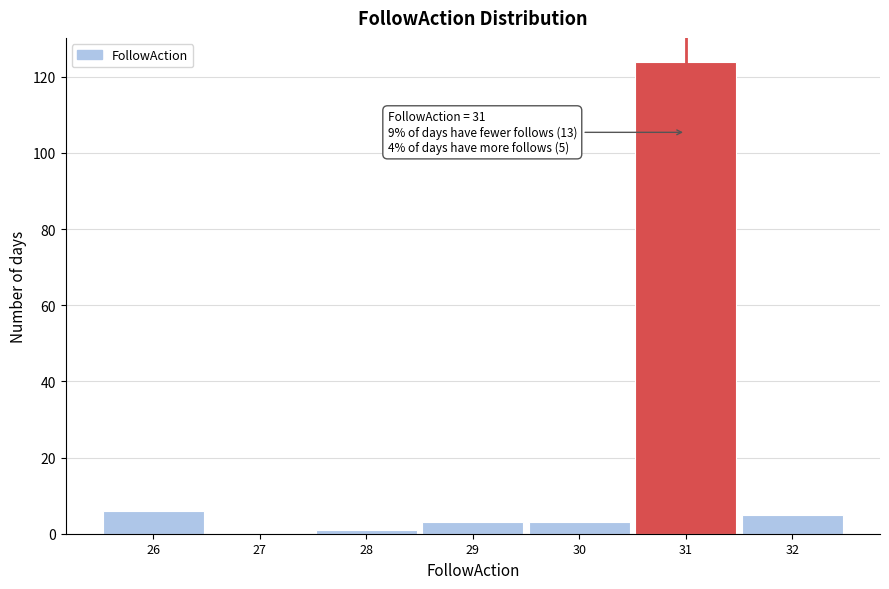

Which range on the x-axis has the tallest bar?

30.5 to 31.5